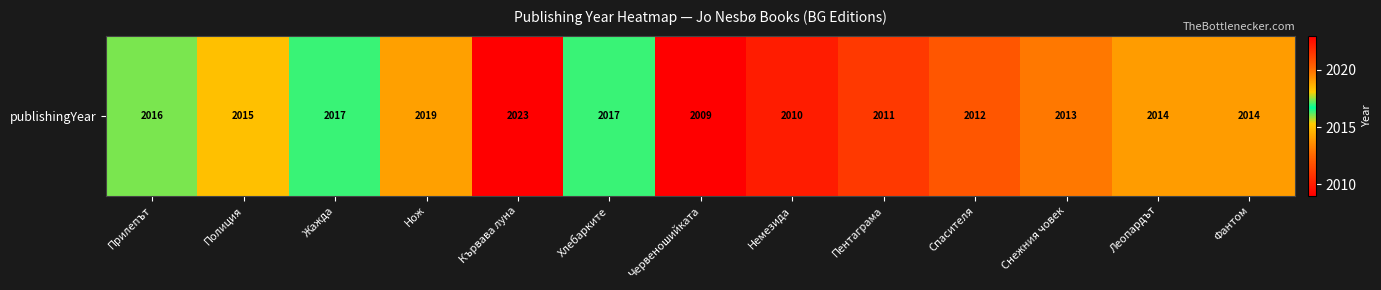

Count the number of values greater than 2014.

6